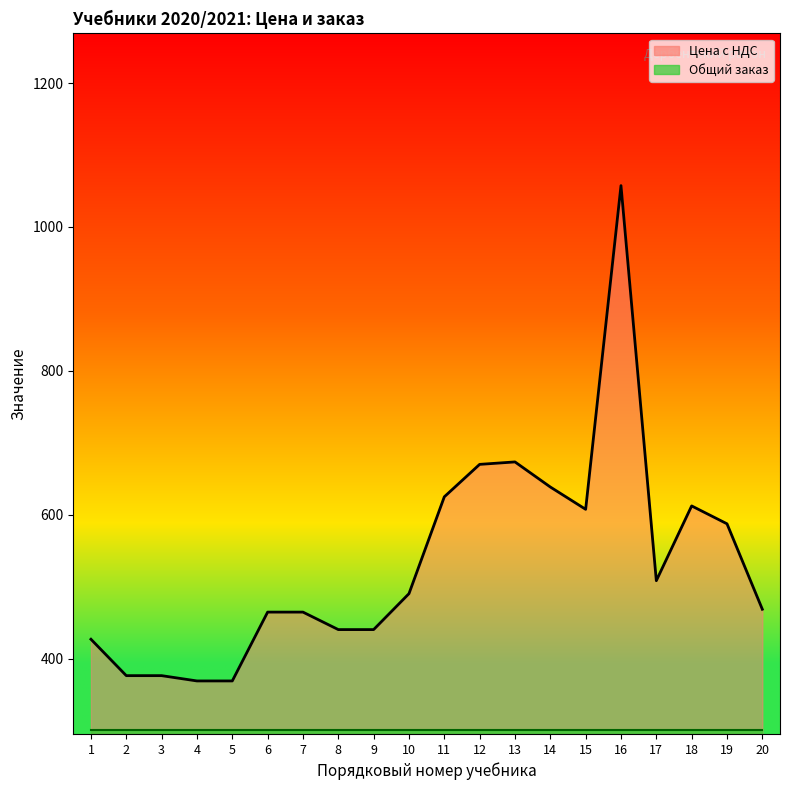

True or false: the data has more than 1 interior local peaks.

True